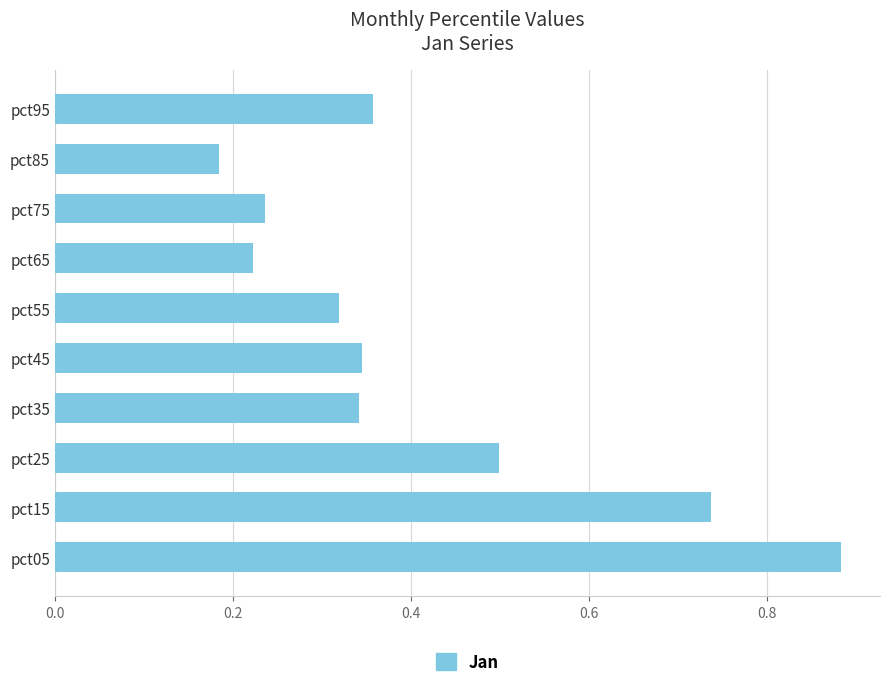

Which category has the highest value across all series?

pct05